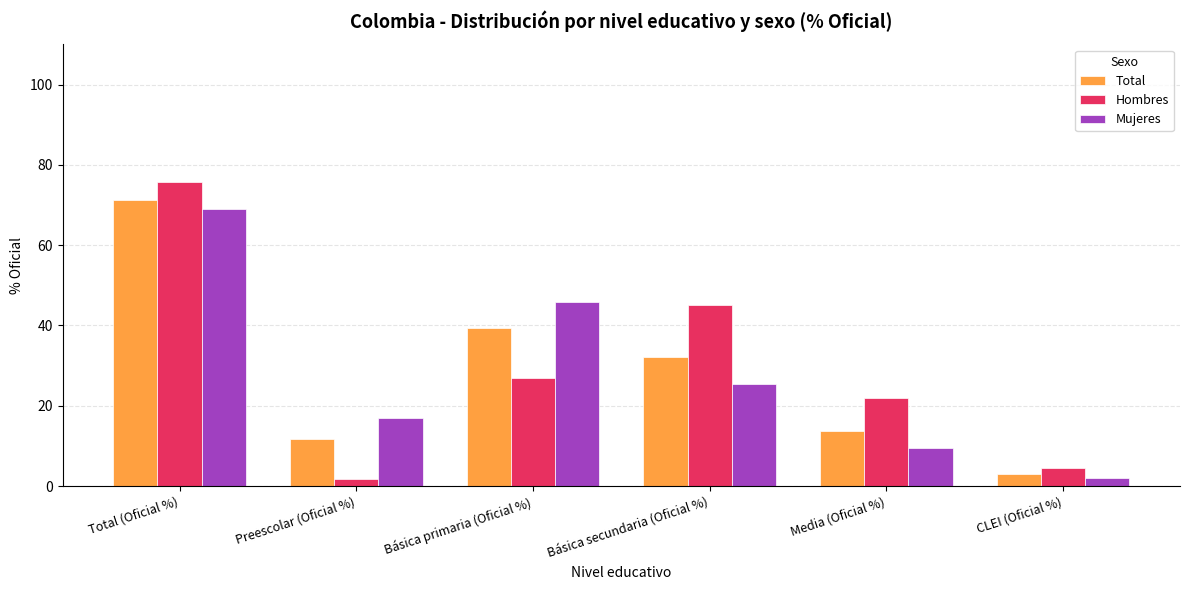

What is the label of the 4th bar from the right?

Básica primaria (Oficial %)